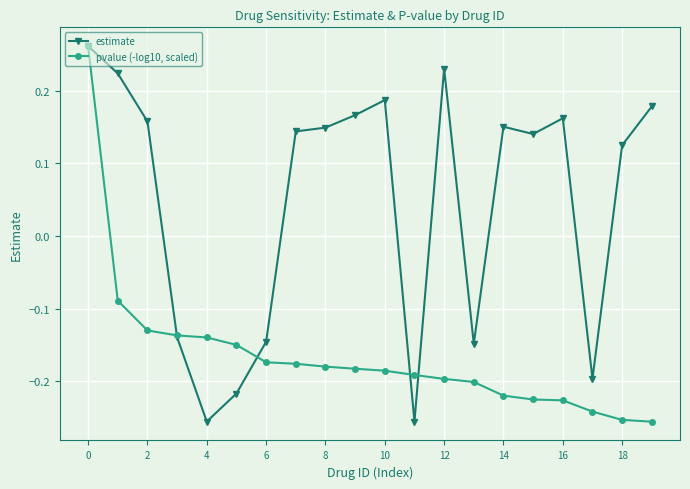

Rank the series by their average value, from highest to lowest.

estimate, pvalue (-log10, scaled)